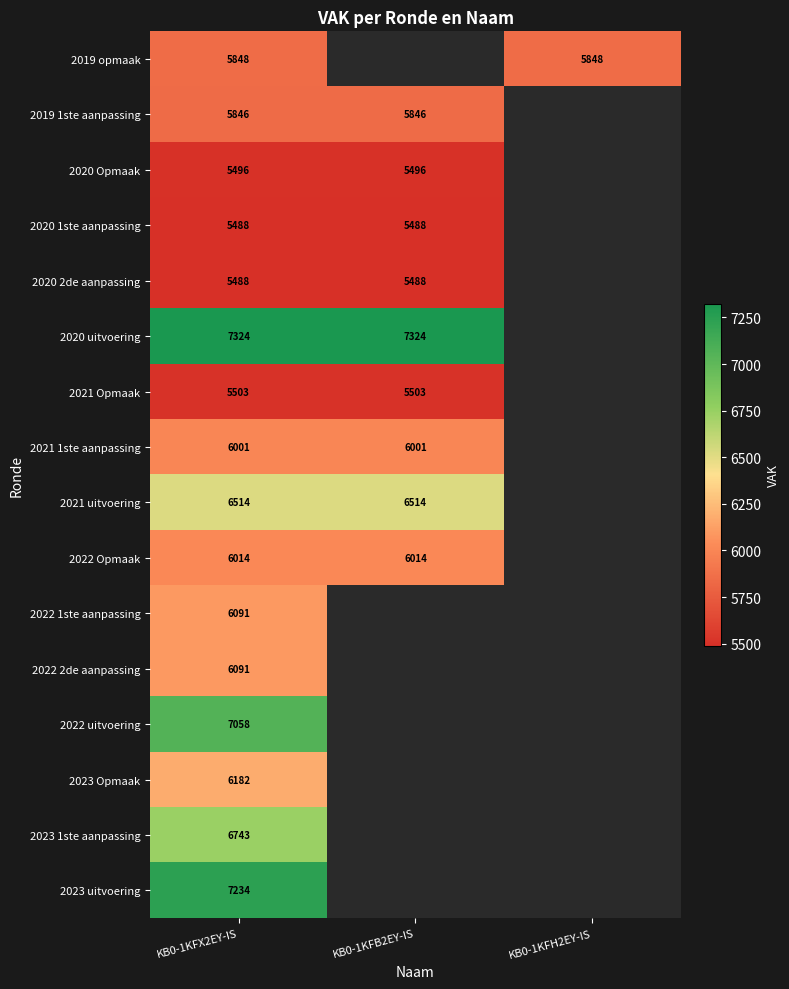

Is the value of 2022 Opmaak at KB0-1KFB2EY-IS greater than the value of 2021 Opmaak at KB0-1KFB2EY-IS?

Yes